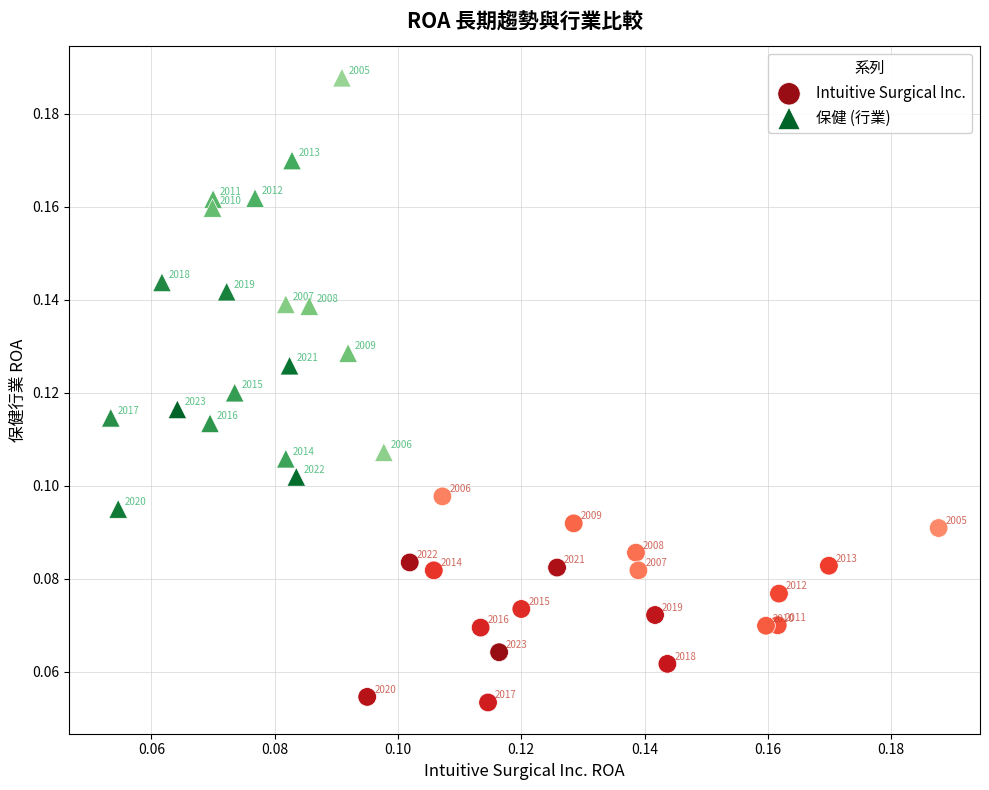

Which series has the largest Y range (max minus min)?

保健 (行業)